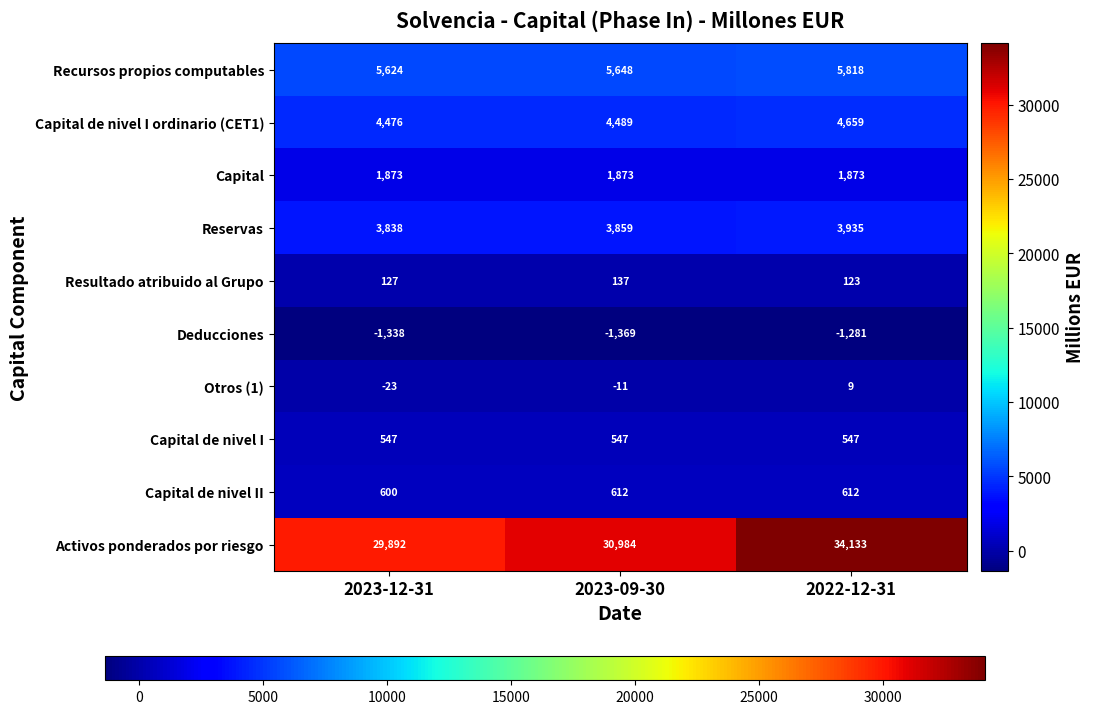

True or false: Capital de nivel II has a value of 612 at 2022-12-31.

True